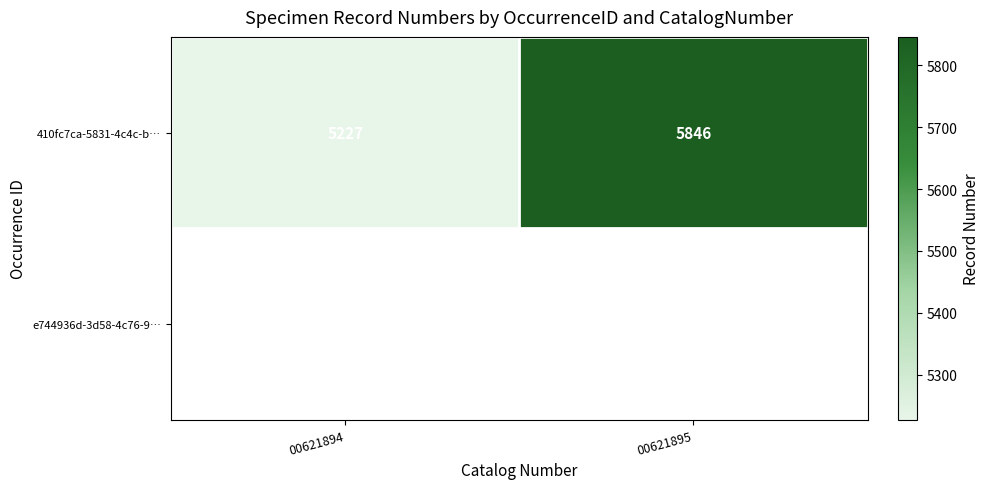

List the labels in order of 410fc7ca-5831-4c4c-b… value, smallest first.

00621894, 00621895